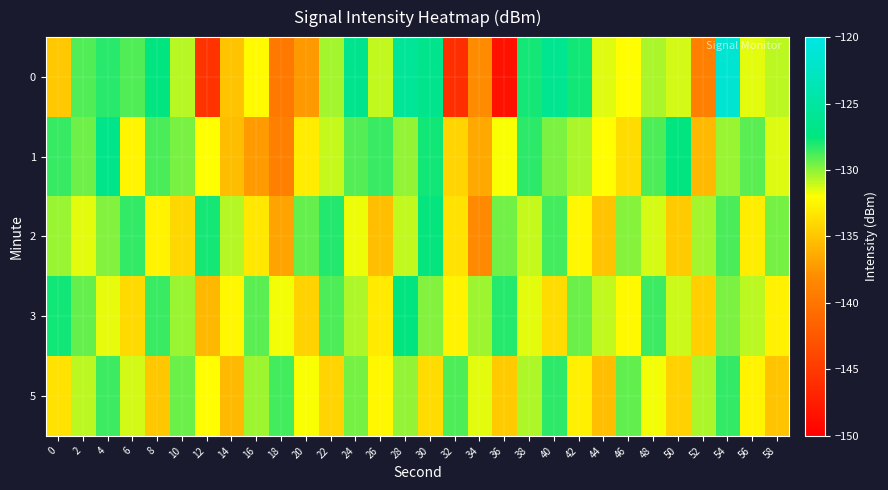

At which category is the sum across all series the highest?

54